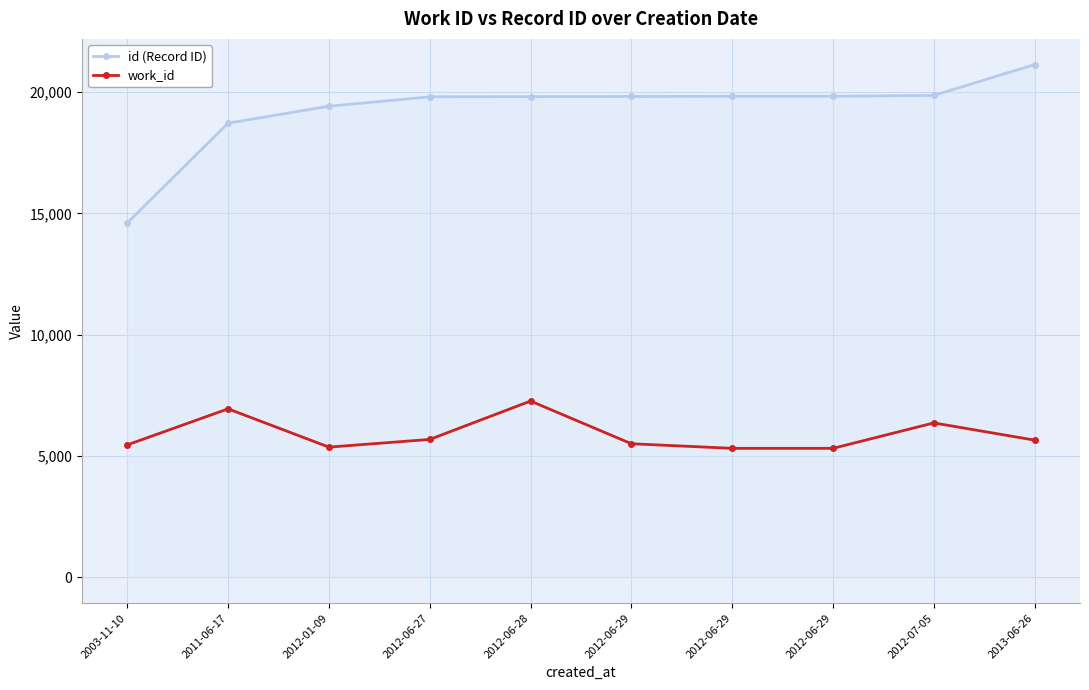

True or false: work_id has a value of 2989 at 2012-01-09.

False